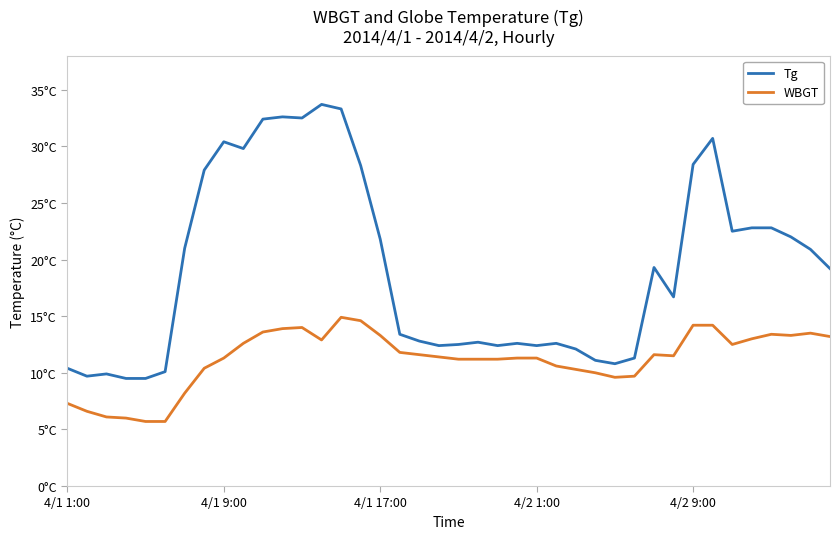

Is this an area chart (filled region under the line)?

No